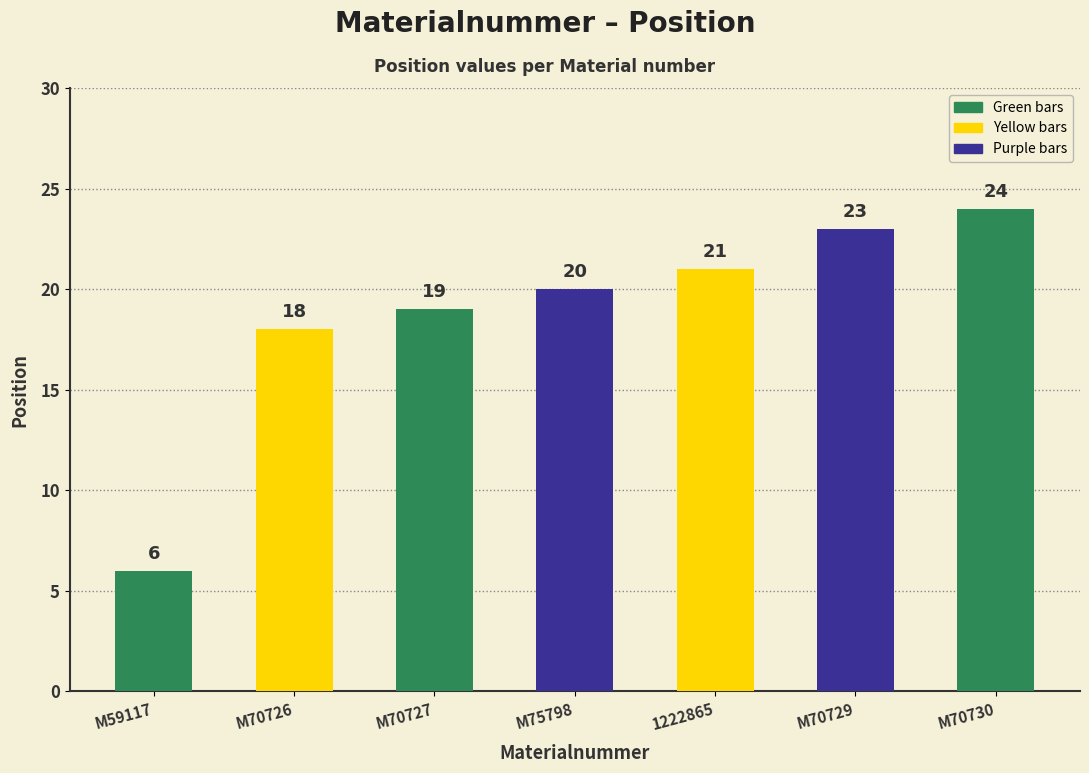

Reading left to right, transcribe all the data shown in this chart.

M59117=6	M70726=18	M70727=19	M75798=20	1222865=21	M70729=23	M70730=24